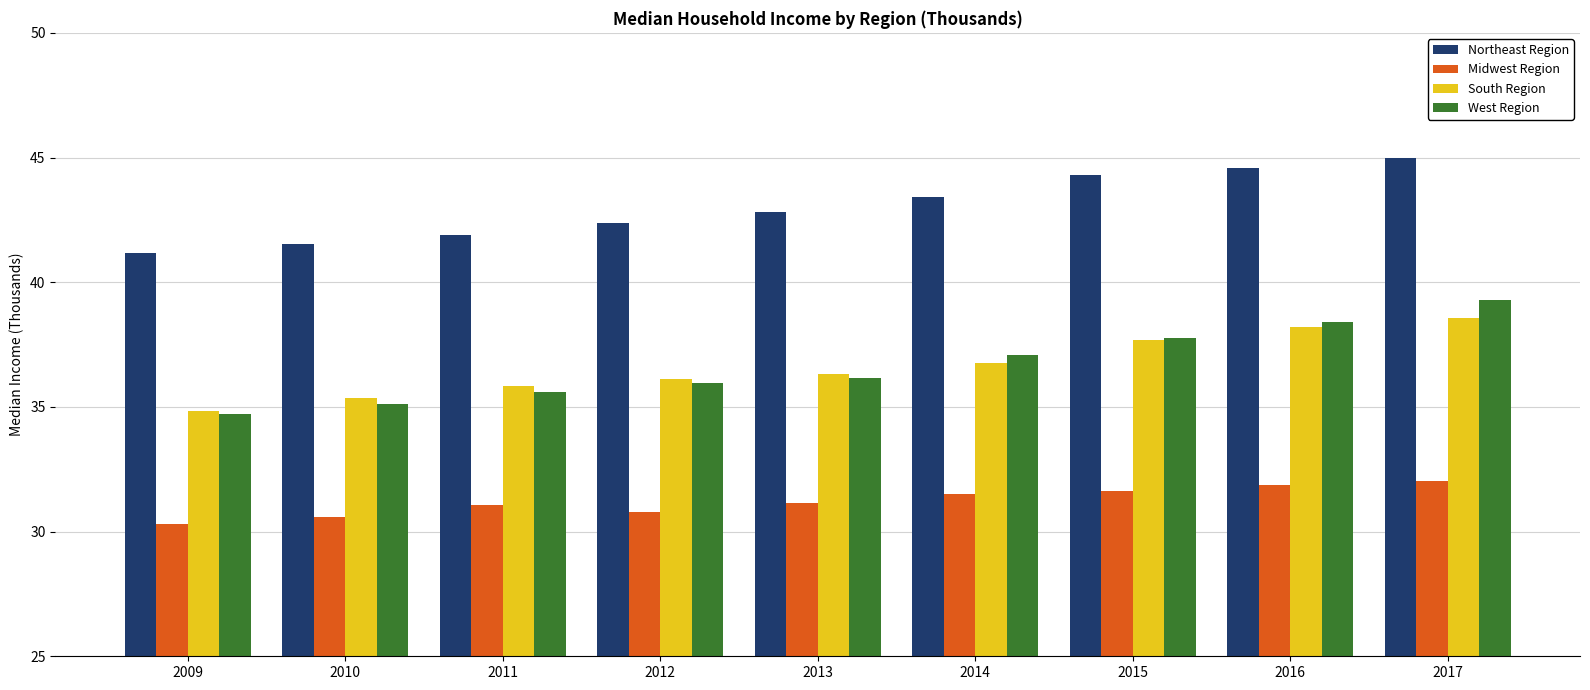

At how many categories does at least one series exceed 38?

9